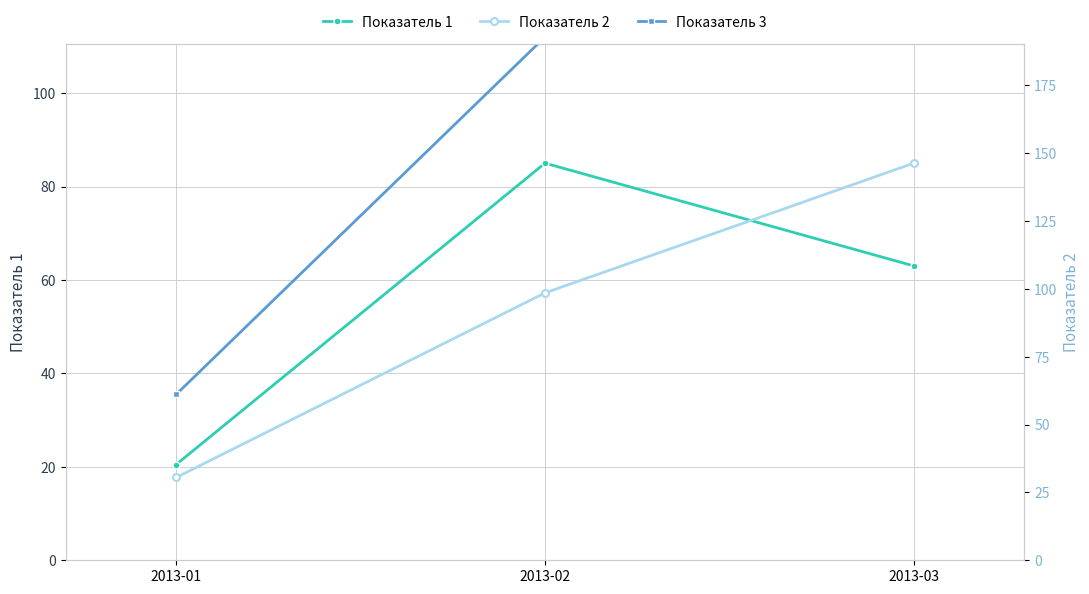

What is the average value of the Показатель 3 series?

104.2